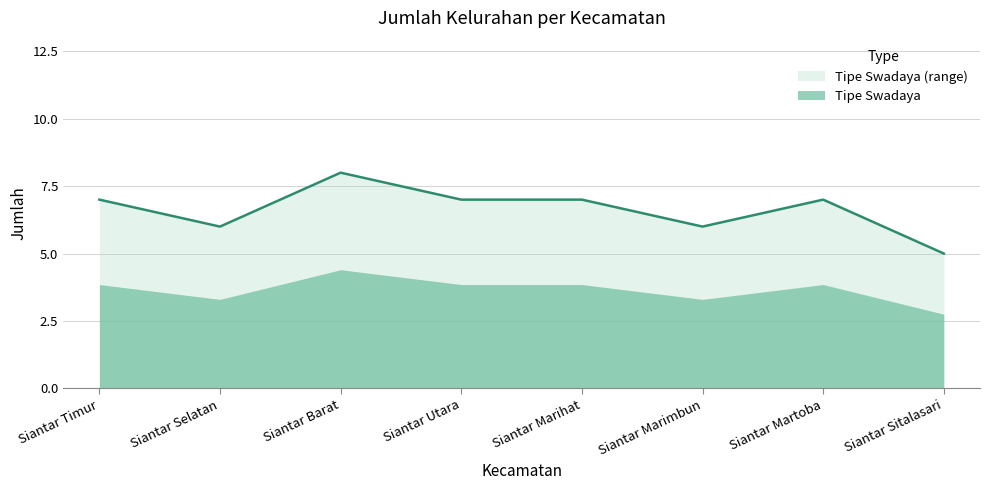

Reading left to right, what are all the values shown in this chart?

Siantar Timur=7	Siantar Selatan=6	Siantar Barat=8	Siantar Utara=7	Siantar Marihat=7	Siantar Marimbun=6	Siantar Martoba=7	Siantar Sitalasari=5